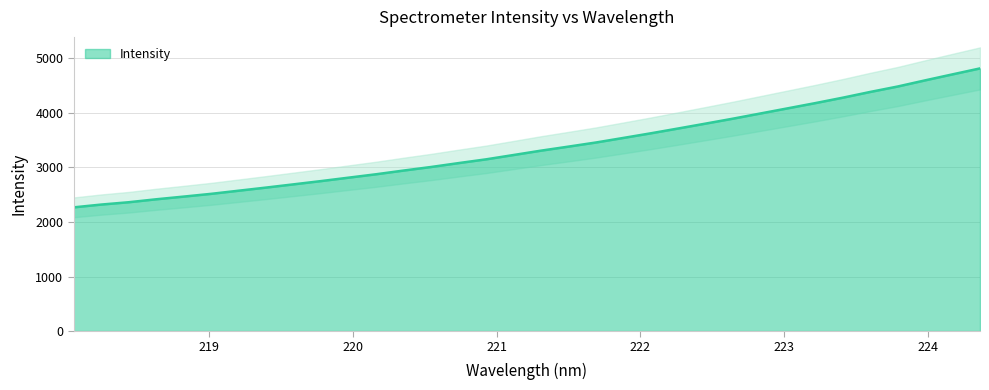

True or false: there are more than 0 points higher than both neighbors.

False